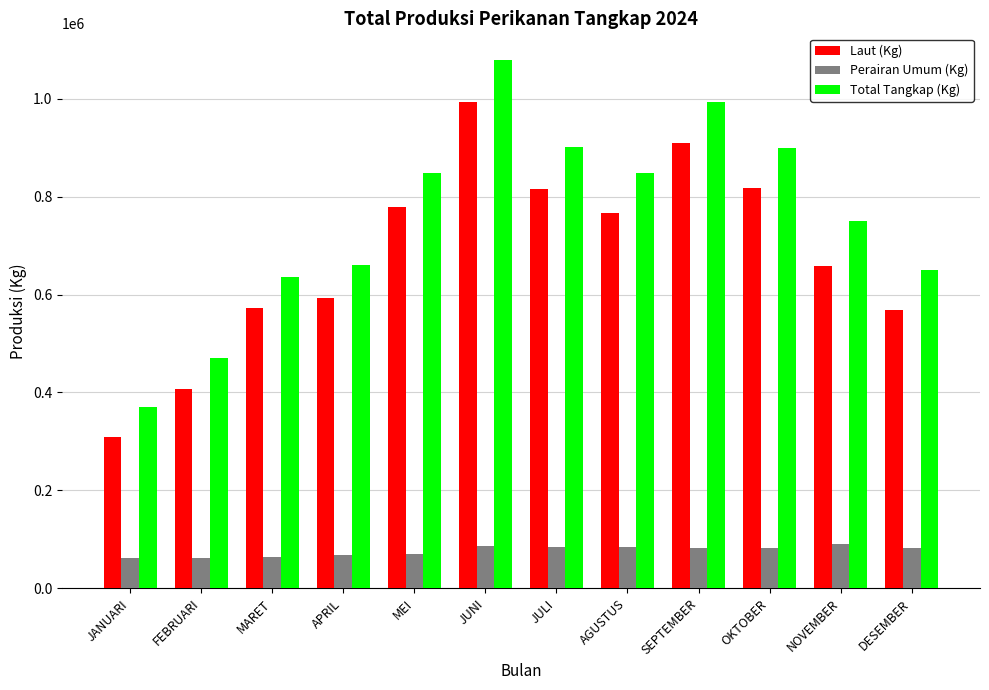

How many bars are there in each group?

3